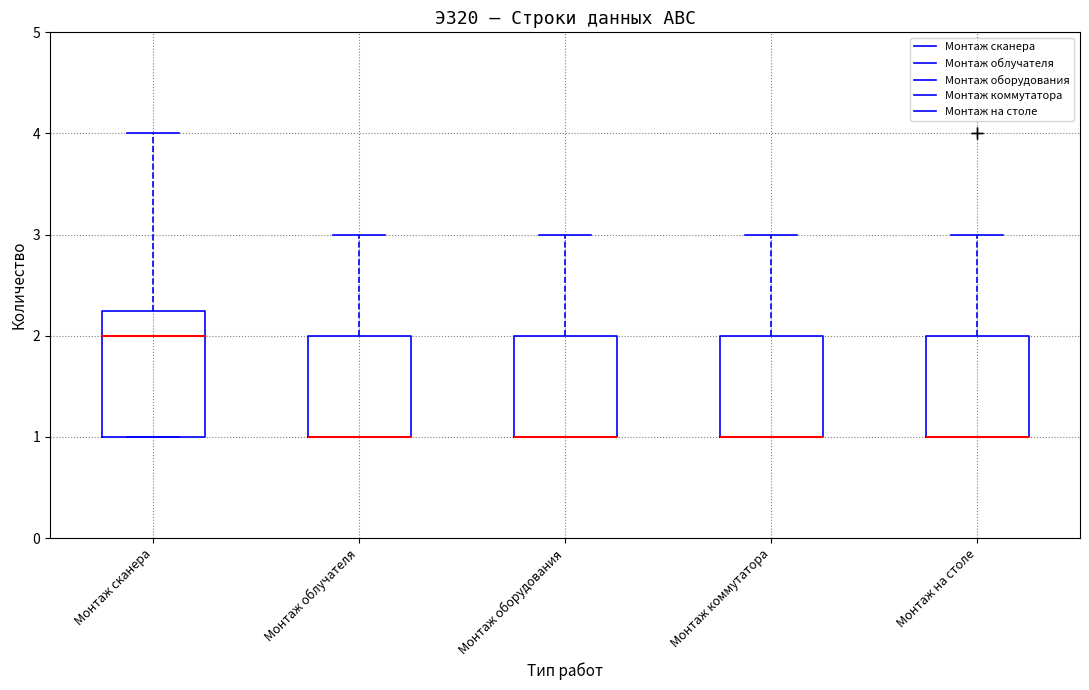

Reading left to right, transcribe this box plot: for each box, give where its median line is, the range the box spans, and where its two whiskers end, as read against the y-axis. The values are not printed on the chart, so give them approximately, as read against the axis.

Монтаж сканера: median 2.0, box 1.0 to 2.3, whiskers 1.0 to 4.0
Монтаж облучателя: median 1.0 (drawn on the box's lower edge), box 1.0 to 2.0, whiskers 1.0 to 3.0
Монтаж оборудования: median 1.0 (drawn on the box's lower edge), box 1.0 to 2.0, whiskers 1.0 to 3.0
Монтаж коммутатора: median 1.0 (drawn on the box's lower edge), box 1.0 to 2.0, whiskers 1.0 to 3.0
Монтаж на столе: median 1.0 (drawn on the box's lower edge), box 1.0 to 2.0, whiskers 1.0 to 3.0